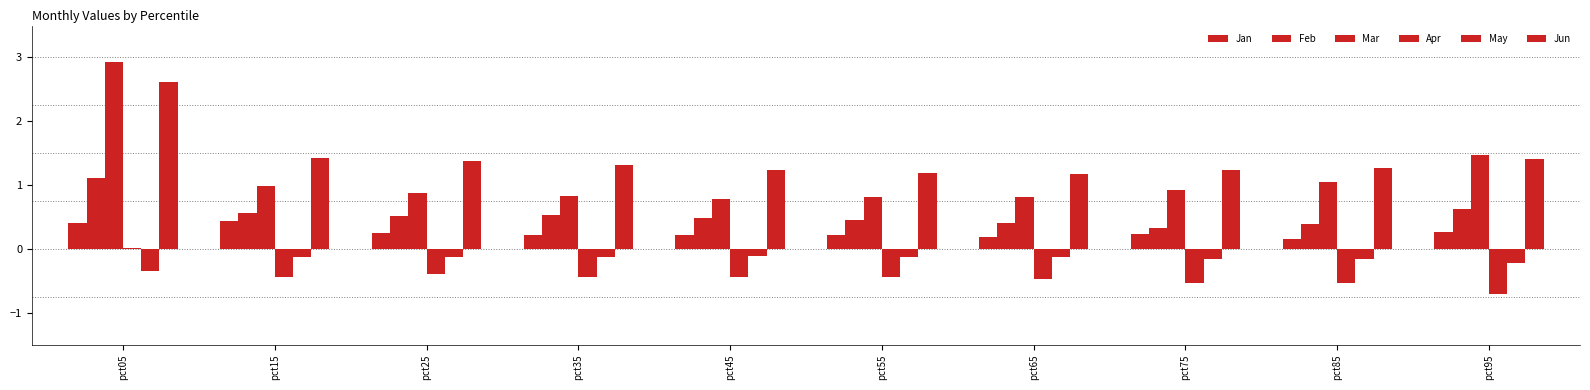

Is it true that Jun equals 1.2 at pct45?

True